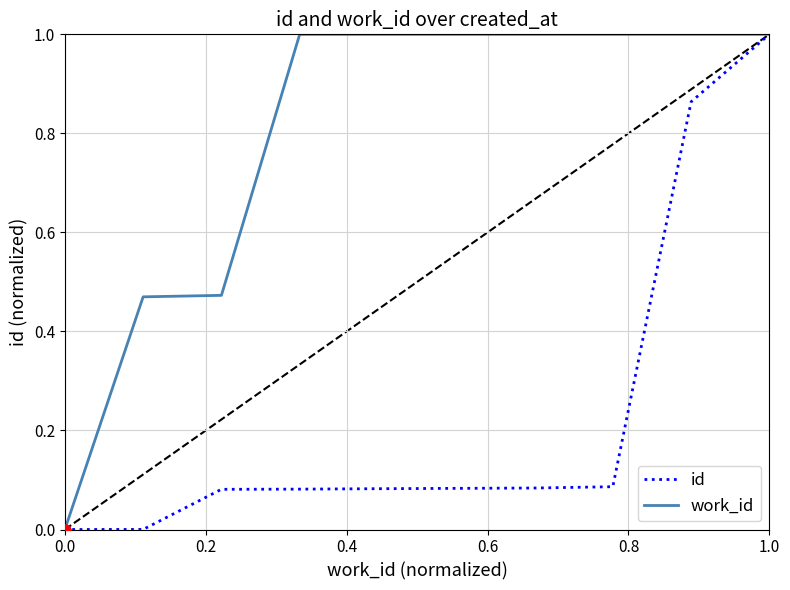

Which series has the largest total across all categories?

work_id